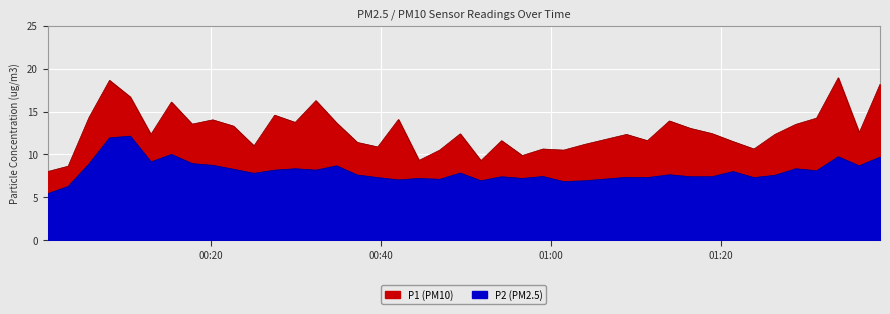

What position from the left is 2022-11-20T01:36:15?

39